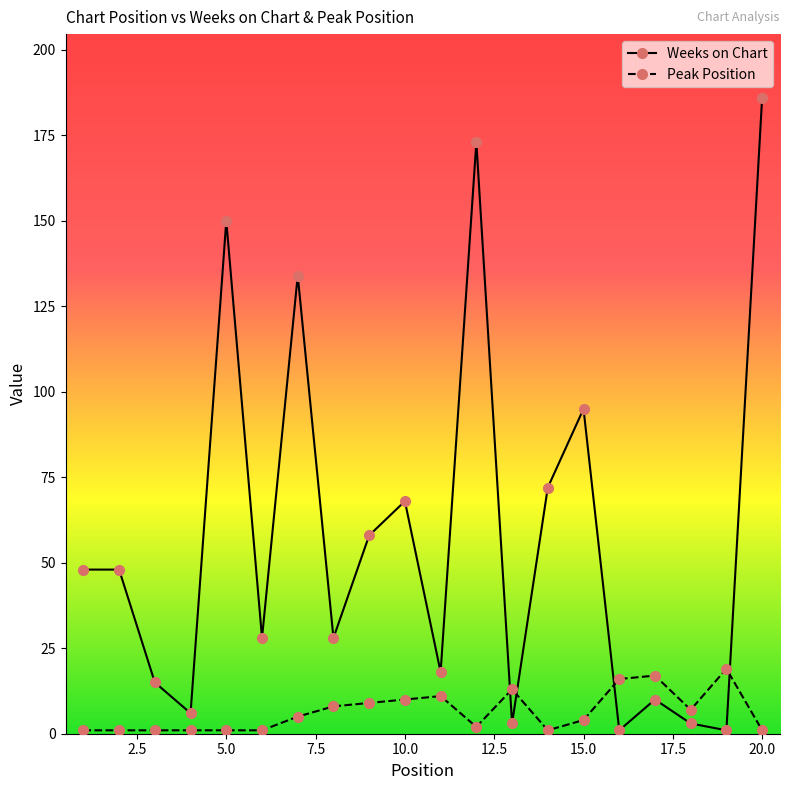

What is the sum of all Peak Position values?

129